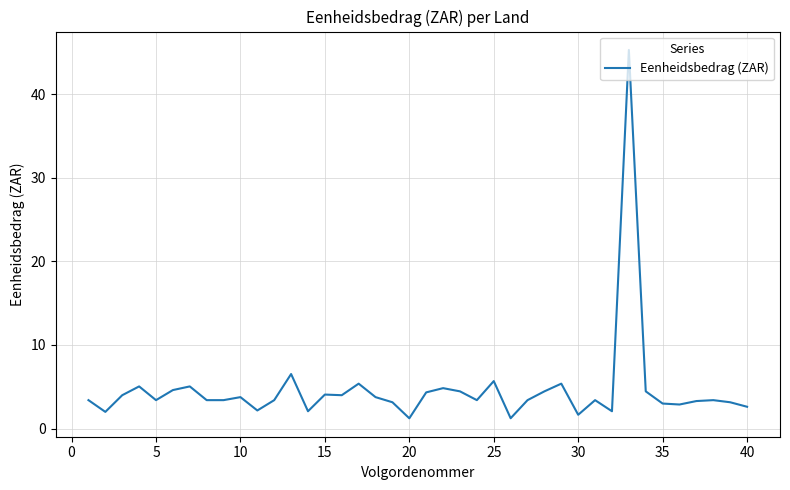

What is the greatest value displayed?

45.3